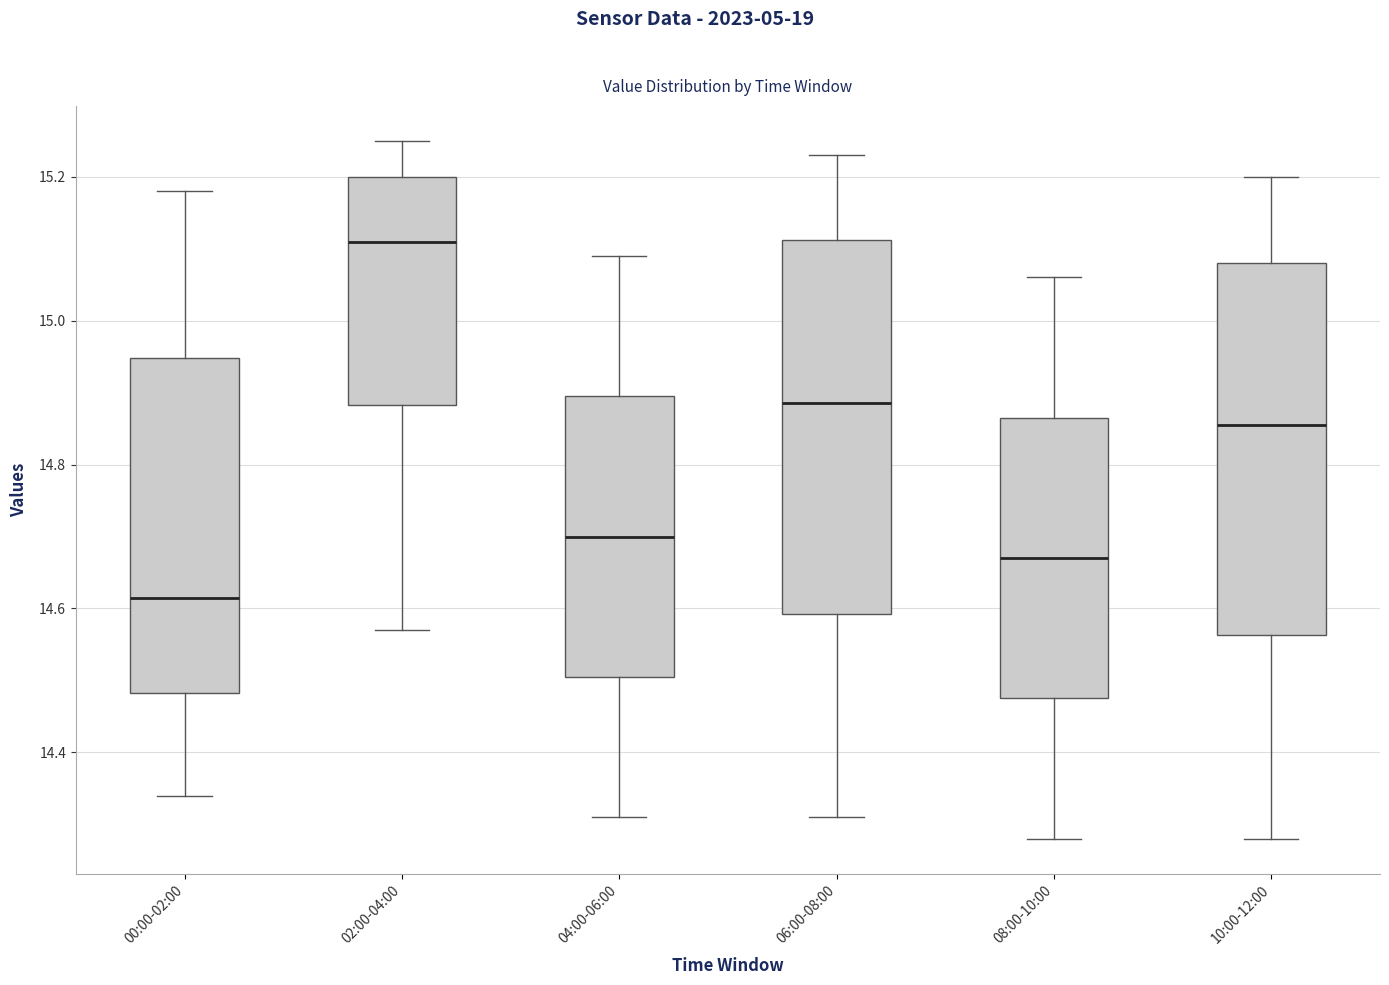

Reading left to right, read every box against the y-axis: the position of its median line, the range the box covers, and the ends of its whiskers. The values are not printed on the chart, so give them approximately, as read against the axis.

00:00-02:00: median 14.62, box 14.48 to 14.94, whiskers 14.34 to 15.18
02:00-04:00: median 15.12, box 14.88 to 15.20, whiskers 14.58 to 15.26
04:00-06:00: median 14.70, box 14.50 to 14.90, whiskers 14.32 to 15.10
06:00-08:00: median 14.88, box 14.60 to 15.12, whiskers 14.32 to 15.24
08:00-10:00: median 14.68, box 14.48 to 14.86, whiskers 14.28 to 15.06
10:00-12:00: median 14.86, box 14.56 to 15.08, whiskers 14.28 to 15.20